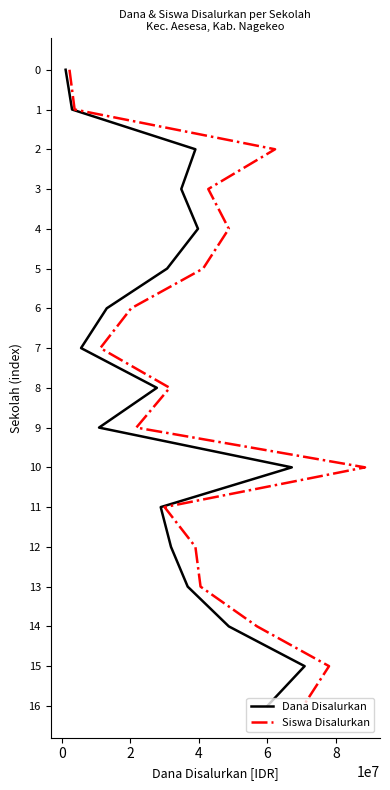

True or false: Dana Disalurkan and Siswa Disalurkan intersect in this chart.

False